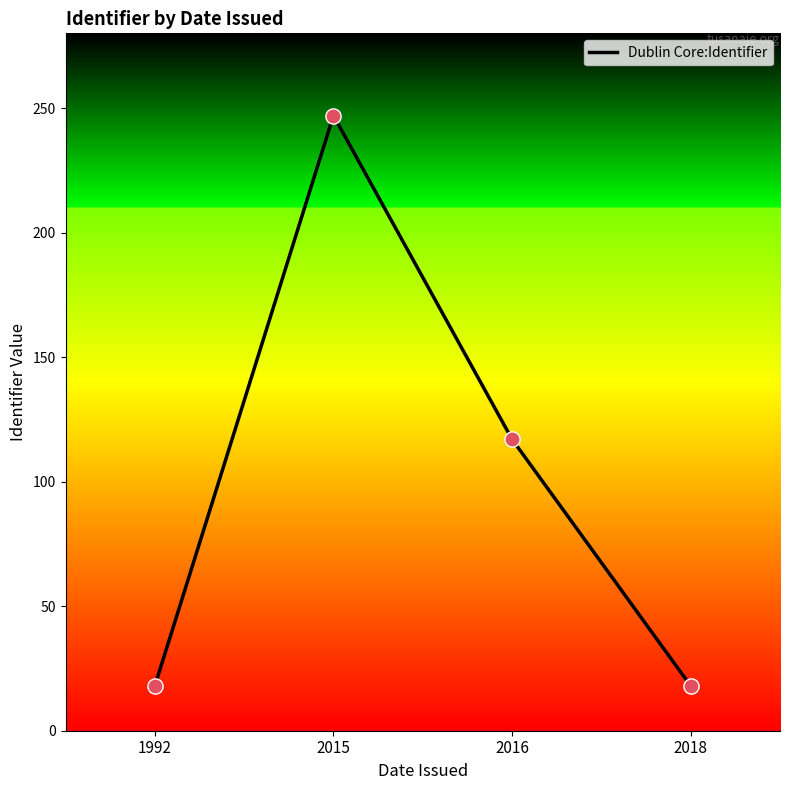

Between 2015 and 2016, which is larger?

2015